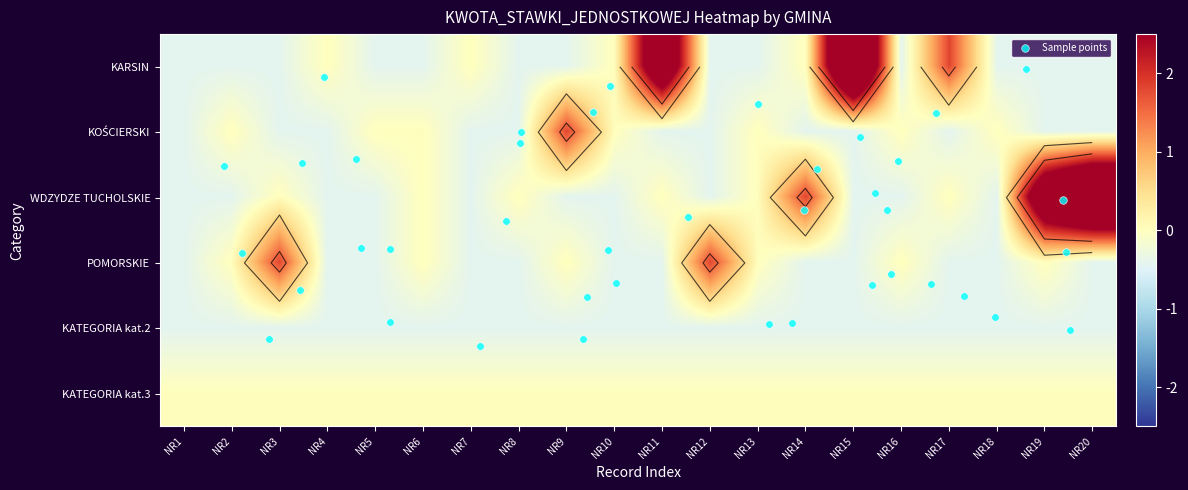

What is the difference between the maximum and second lowest values in the KOŚCIERSKI series?

2.2